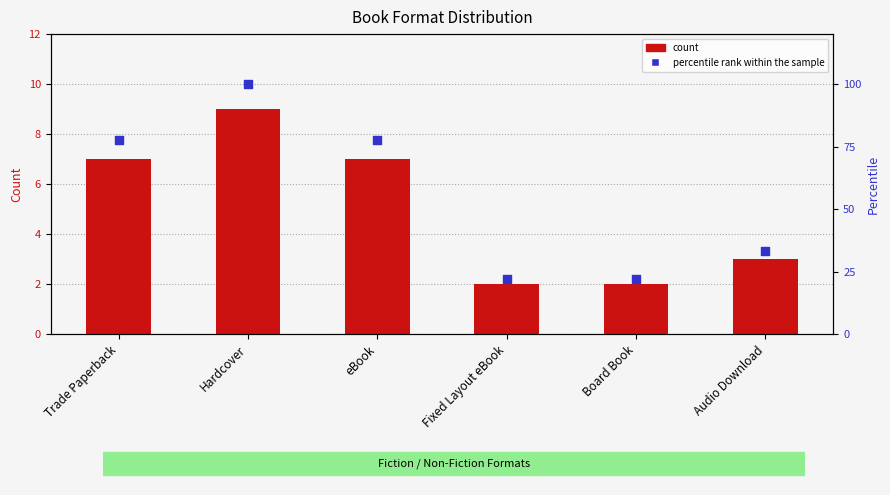

Which series has the widest spread of Y values?

percentile rank within the sample